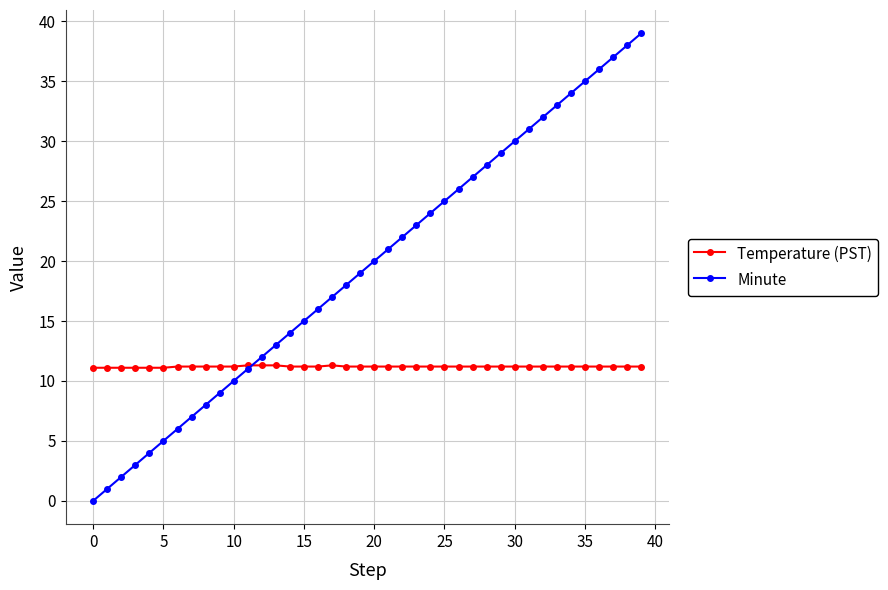

What is the value of the Temperature (PST) point at the 11th from the left?

11.2